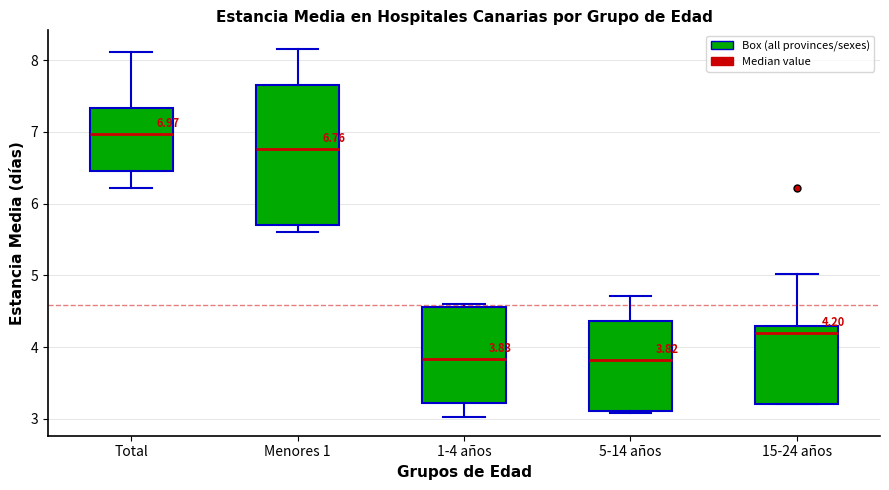

Comparing the boxes themselves (not the whiskers), which one is the tallest?

Menores 1